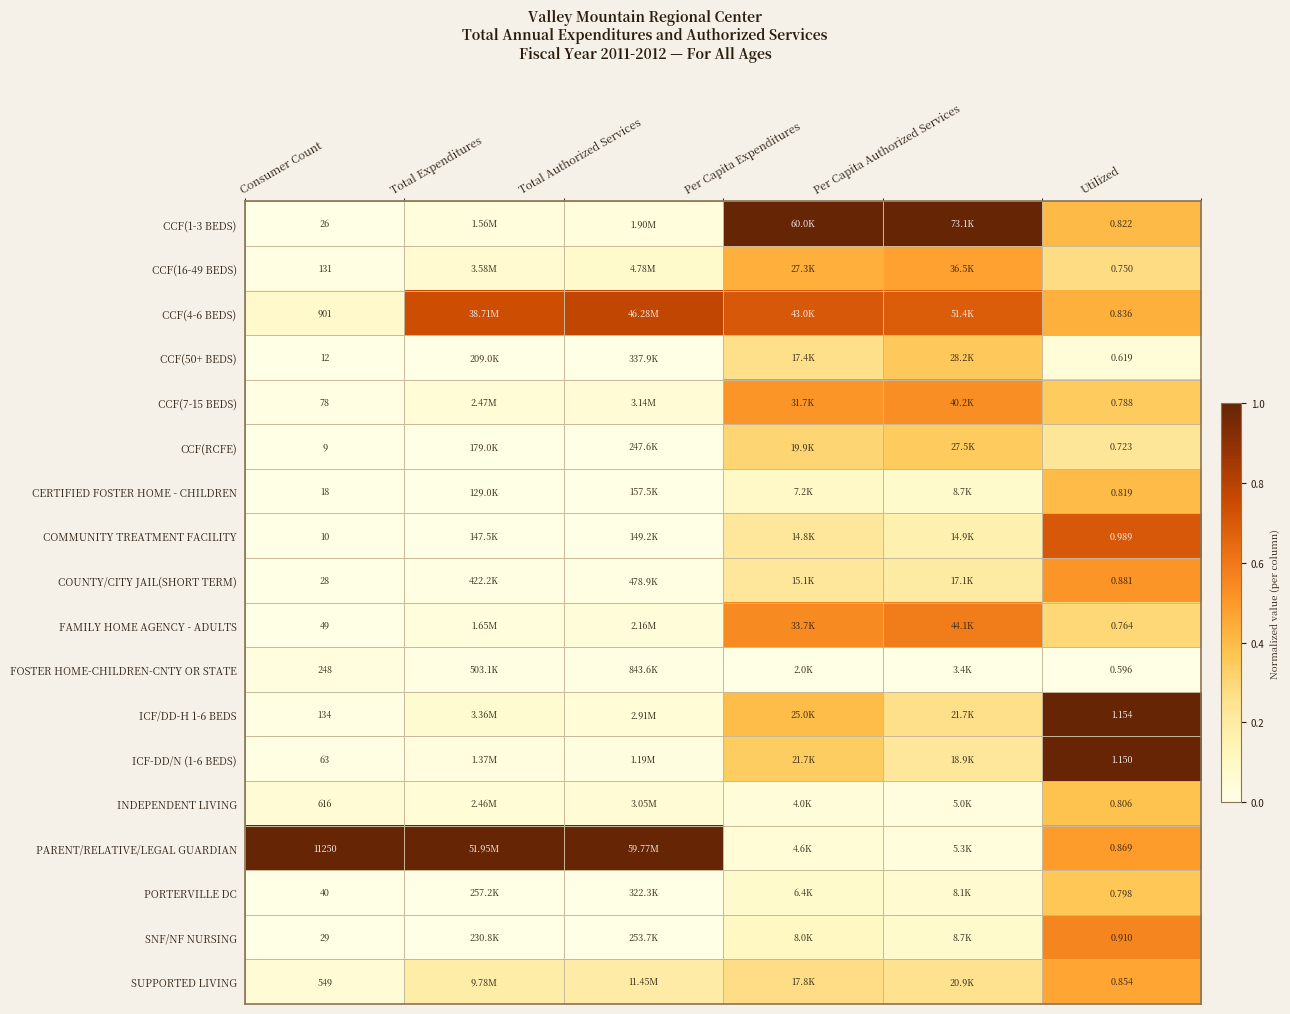

How many data points does each series have?

6